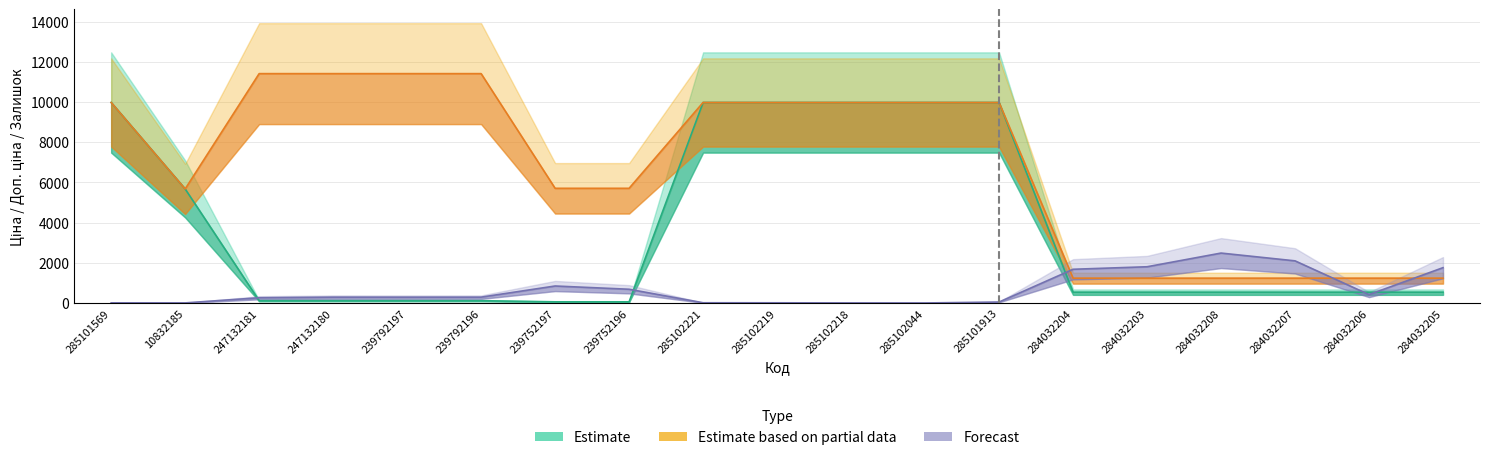

True or false: Forecast has a value of 845.0 at 239752197.

True